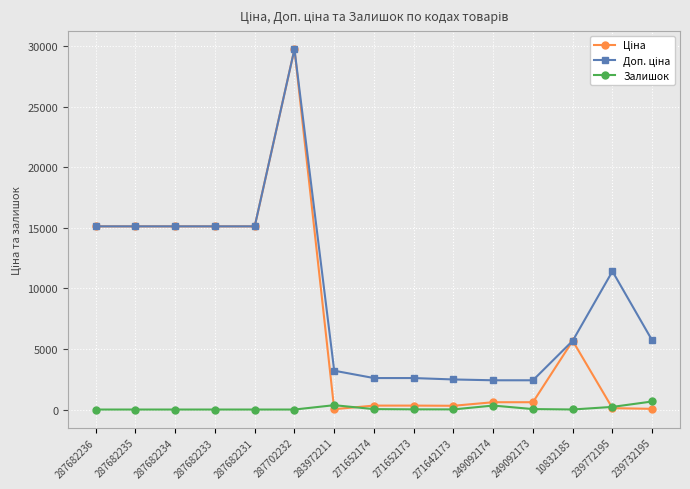

What is the difference between the highest and lowest values at 287682231?

15120.0